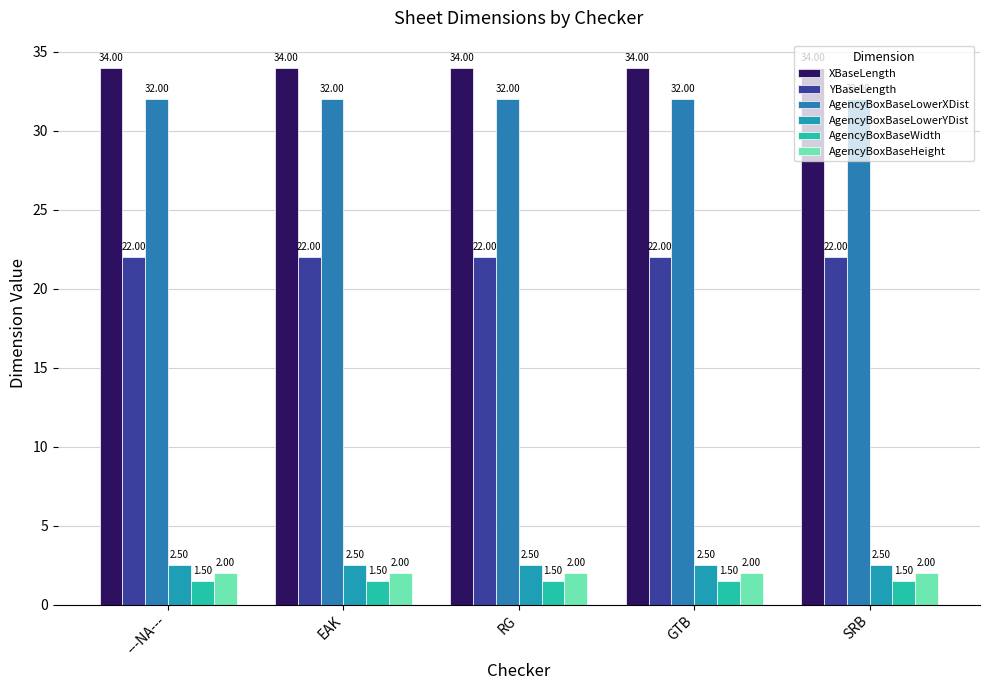

What position from the right is SRB?

1